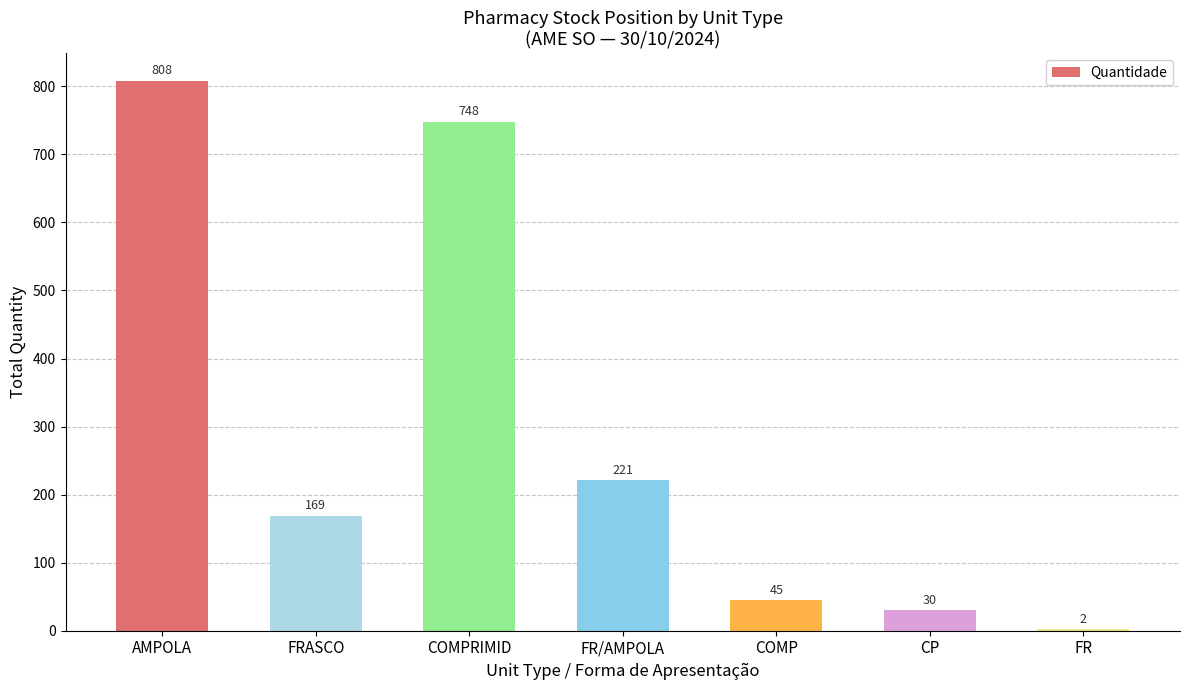

What is the change in value from AMPOLA to COMPRIMID?

-60